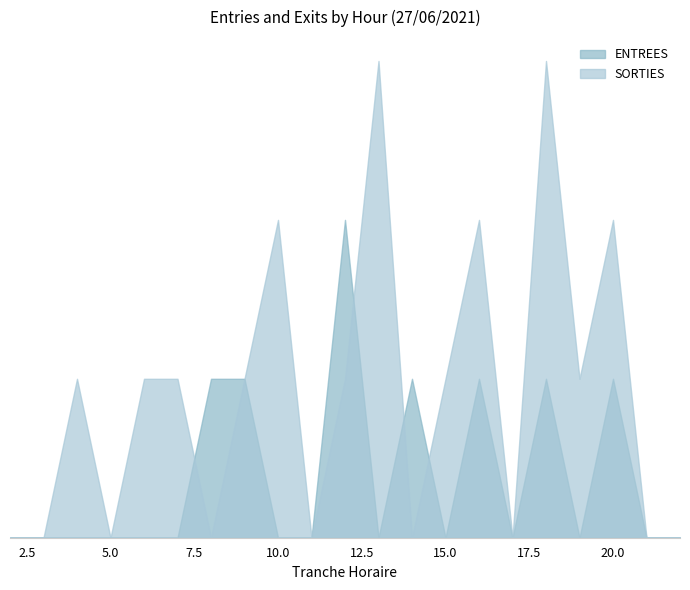

What is the value of the ENTREES point at the 8th from the left?

1